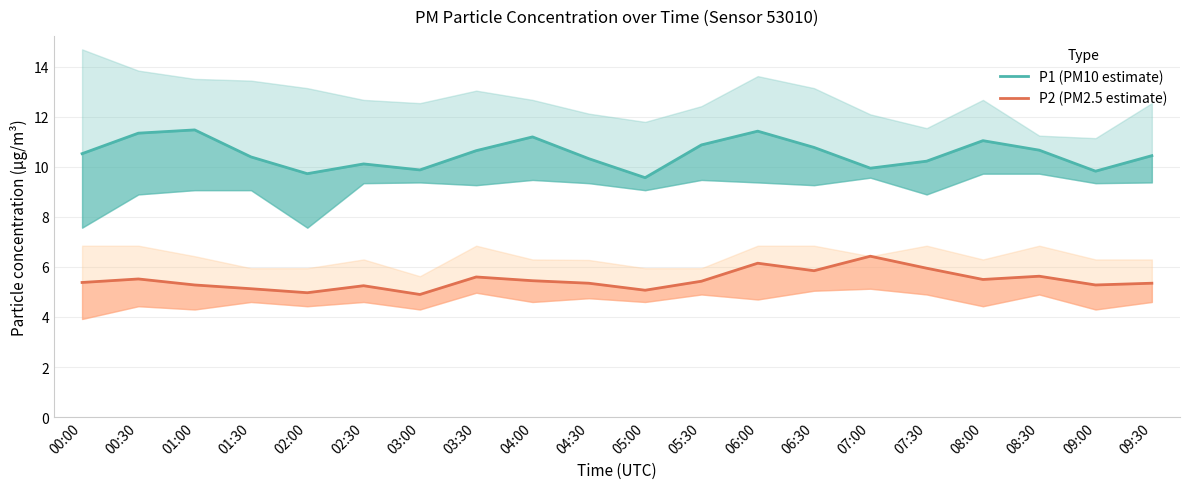

What position from the right is 09:00?

2